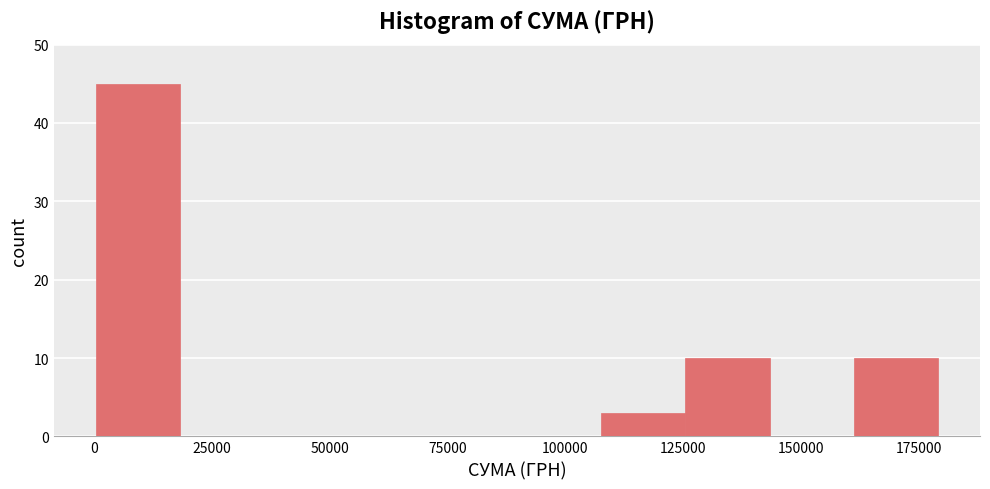

Around what value on the x-axis is the tallest bar? Give the approximate position of its centre, as read against the axis.

10000